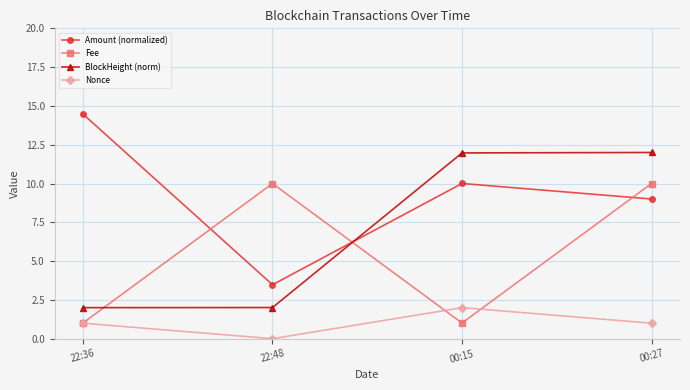

What is the difference between the maximum and minimum values in the Nonce series?

2.0